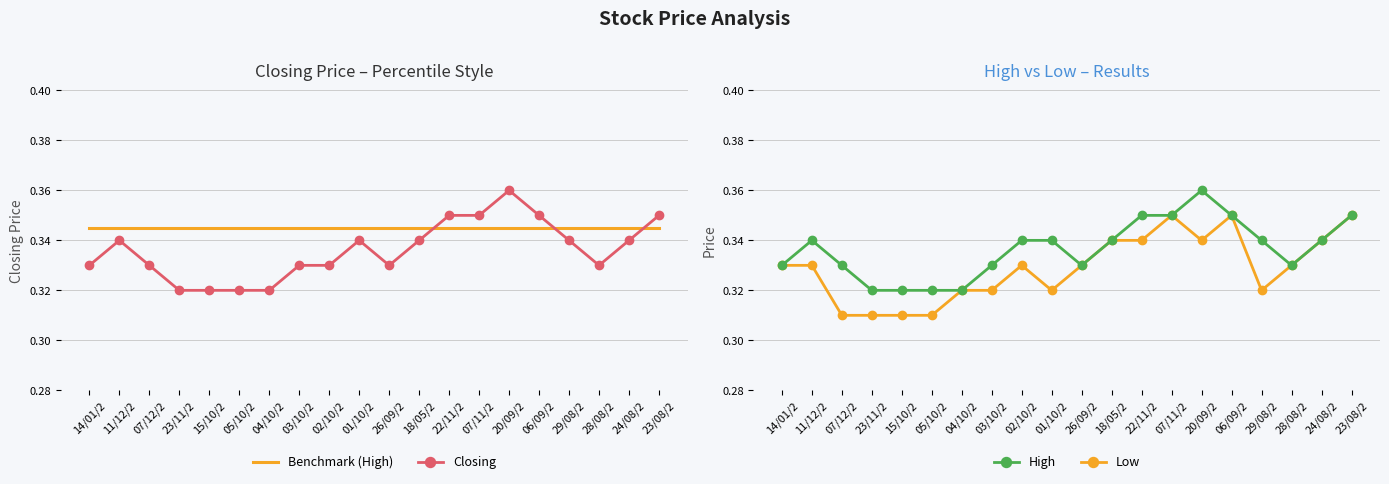

What is the total value across all series at 29/08/2?

1.3